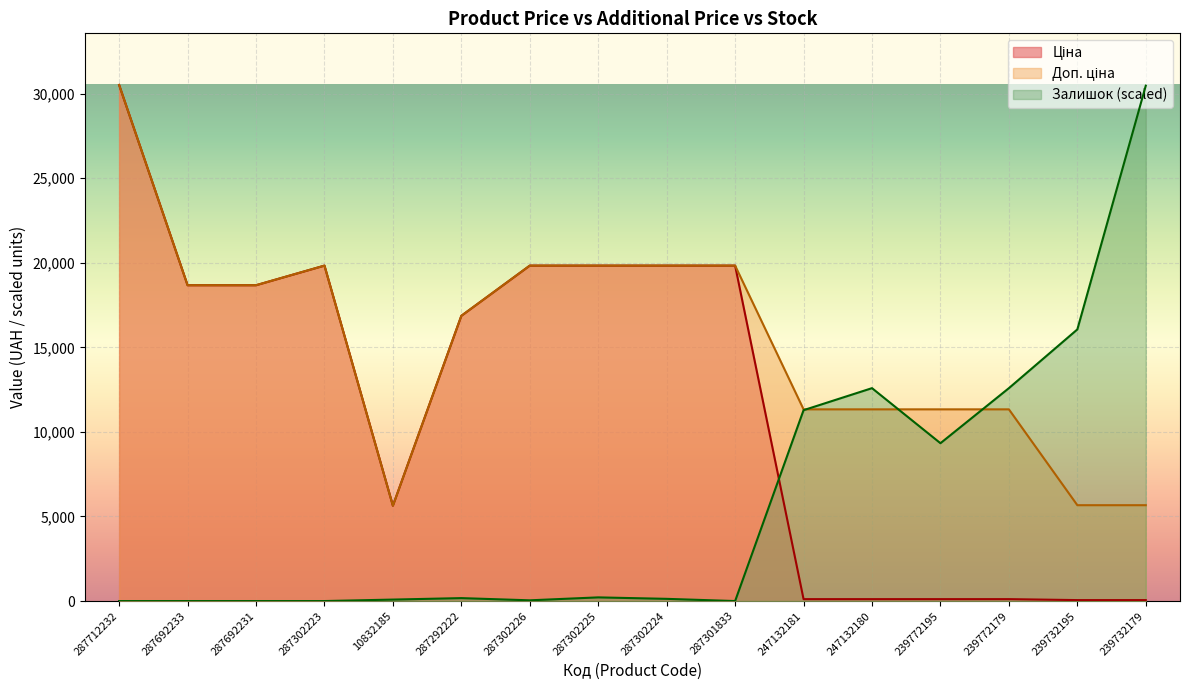

At 239732179, list the series in order from smallest to largest.

Ціна, Доп. ціна, Залишок